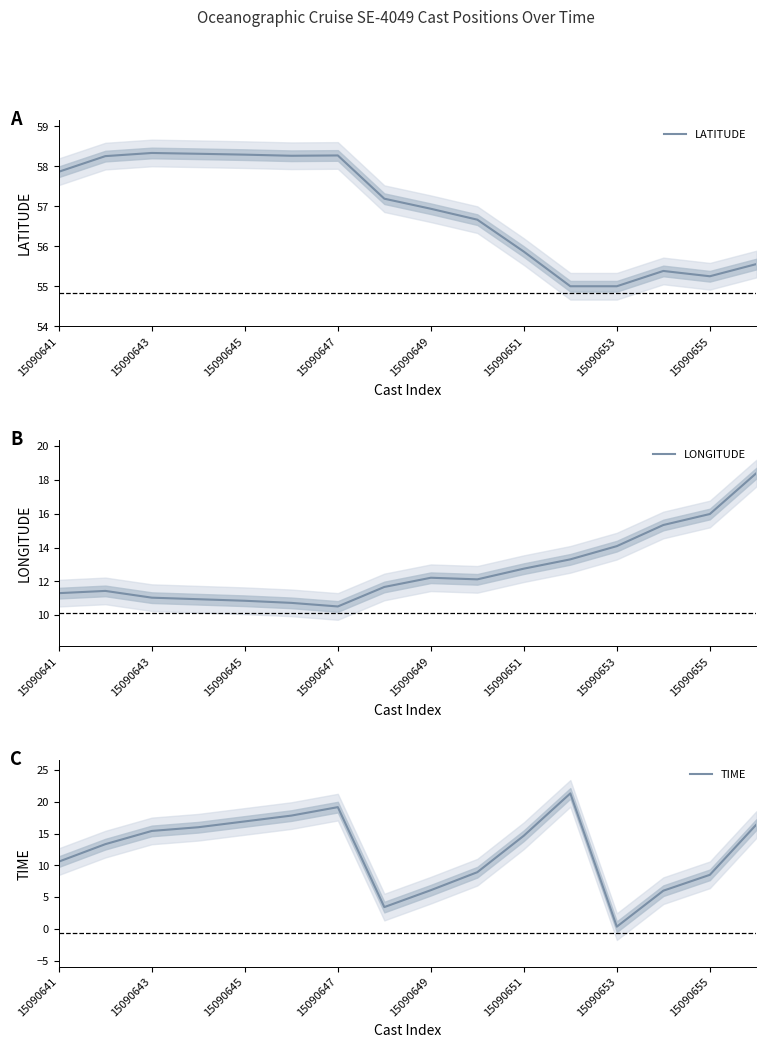

What is the lowest value of the LATITUDE series?

55.0